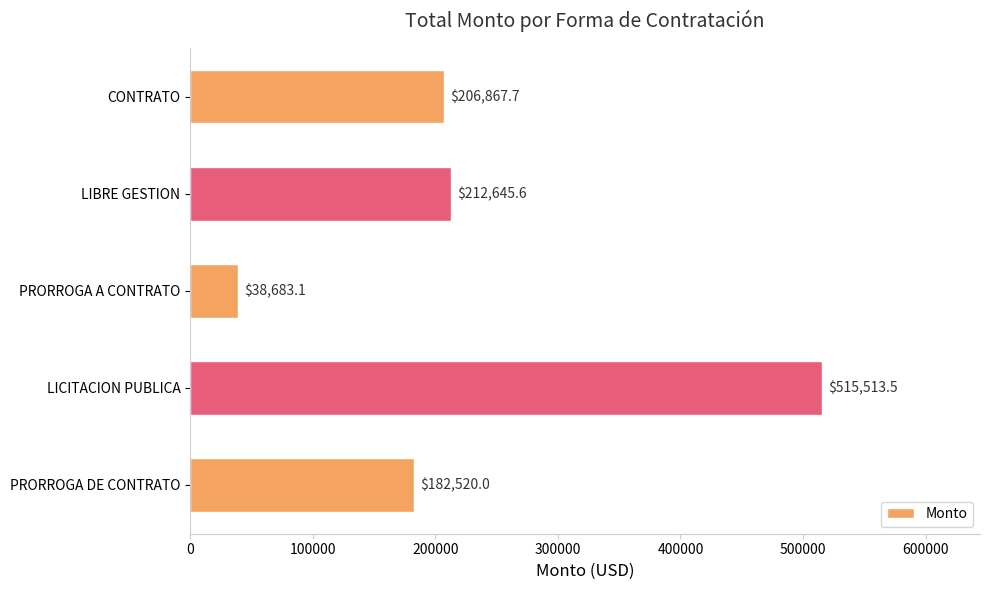

Are the bars grouped side by side (vs. stacked)?

No